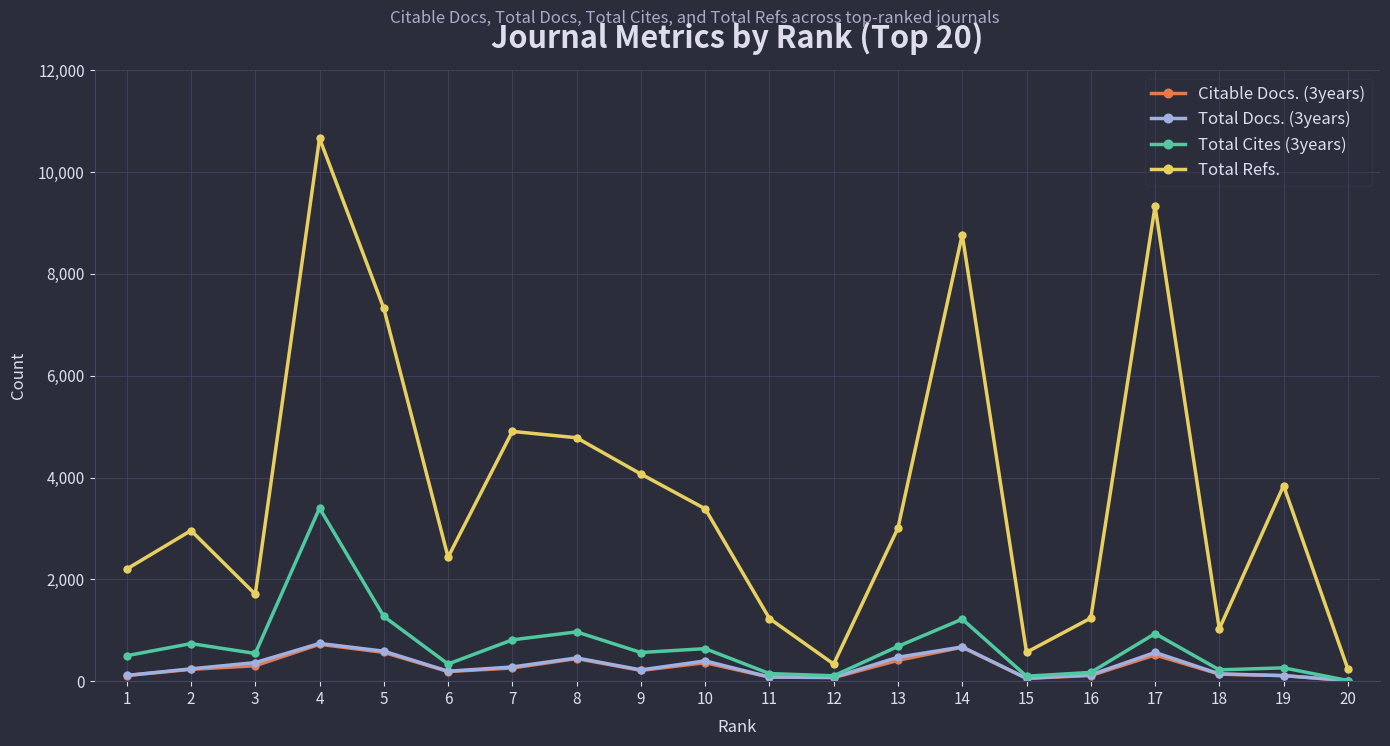

What is the difference between the second highest and minimum values in the Total Refs. series?

9092